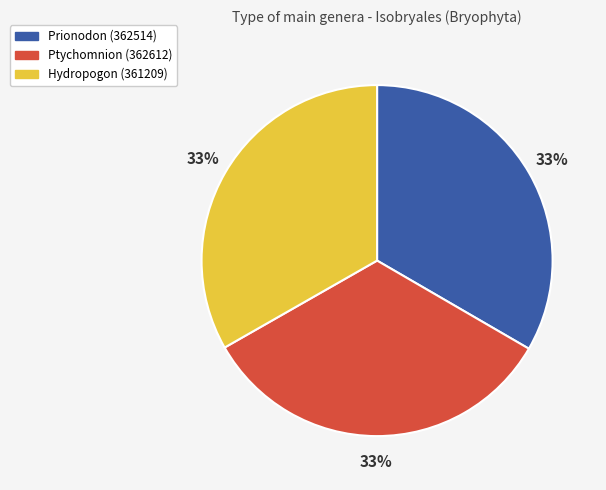

Count the number of slices in the pie.

3